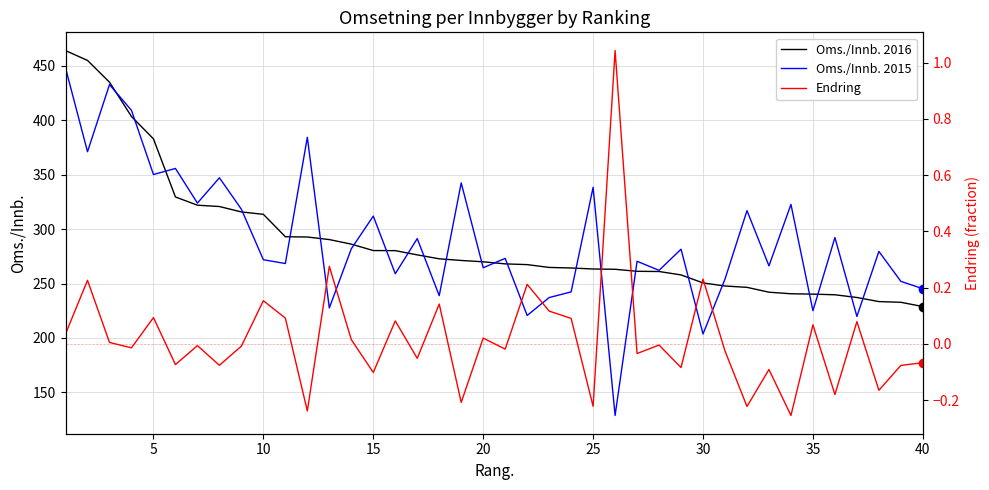

In Endring, how many points are higher than both neighbors (excluding endpoints)?

15